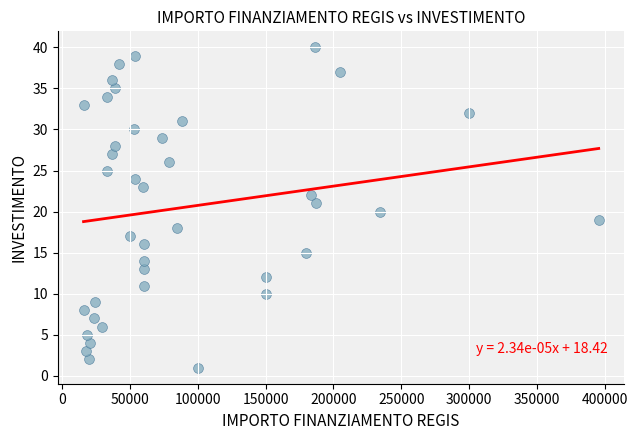

How many points are shown in the scatter plot?

40